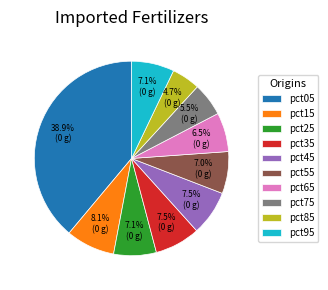

How many segments does this pie chart have?

10